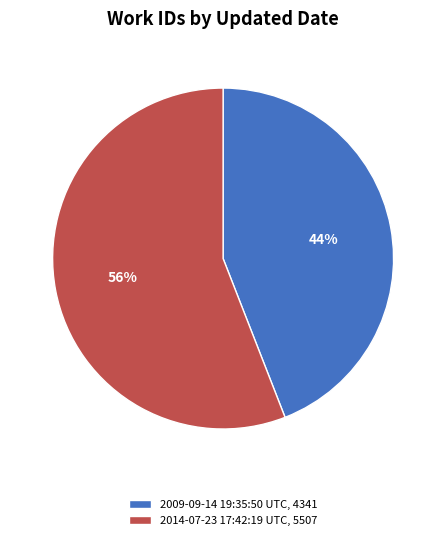

Do 2014-07-23 17:42:19 UTC, 5507 and 2009-09-14 19:35:50 UTC, 4341 together represent more than half of the pie?

Yes